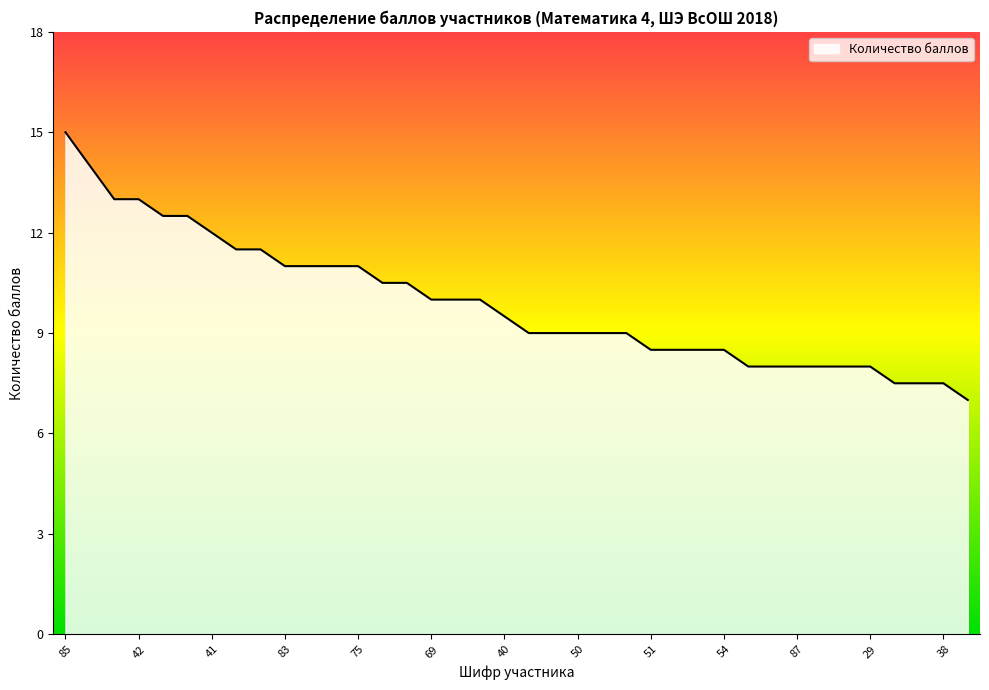

Reading right to left, what are all the values shown in this chart?

7.0	7.5	7.5	7.5	8.0	8.0	8.0	8.0	8.0	8.0	8.5	8.5	8.5	8.5	9.0	9.0	9.0	9.0	9.0	9.5	10.0	10.0	10.0	10.5	10.5	11.0	11.0	11.0	11.0	11.5	11.5	12.0	12.5	12.5	13.0	13.0	14.0	15.0